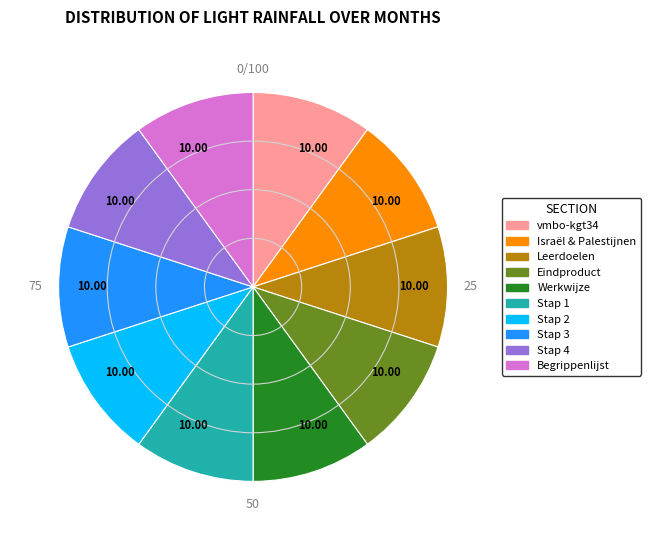

How many slices are in this pie chart?

10